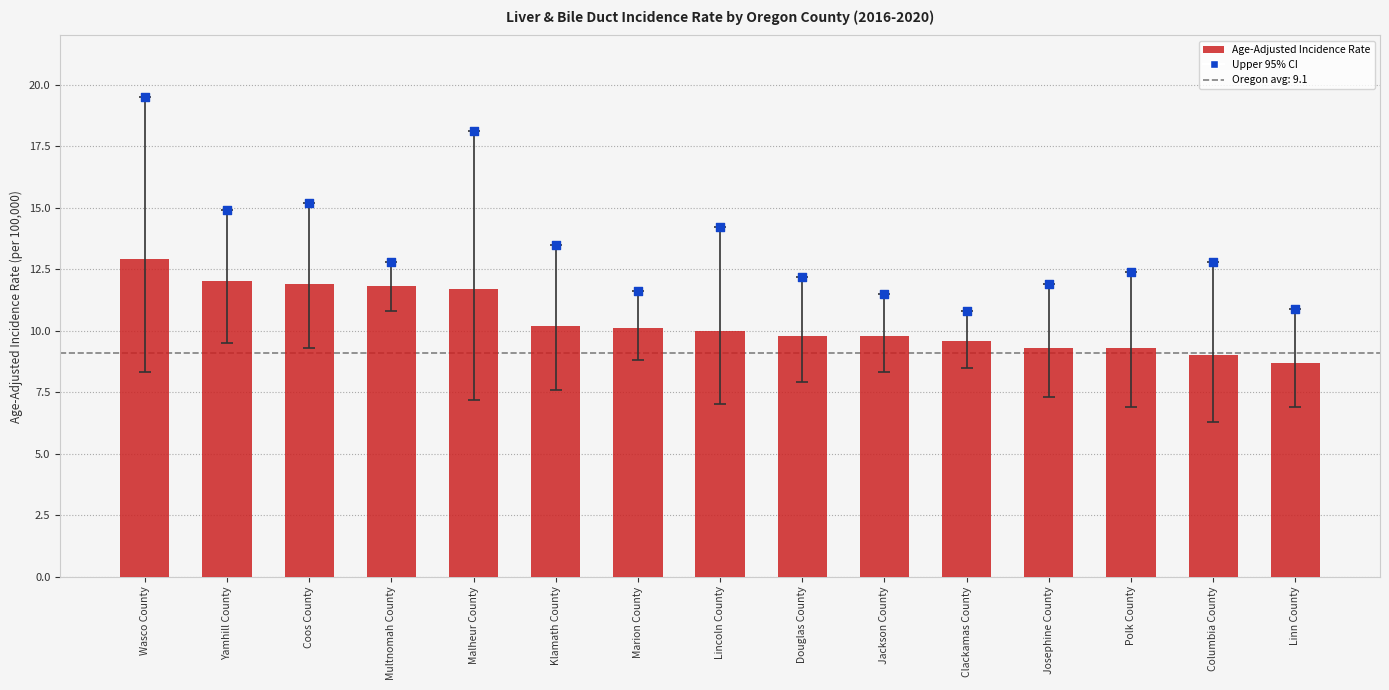

At how many categories does at least one series exceed 11?

13